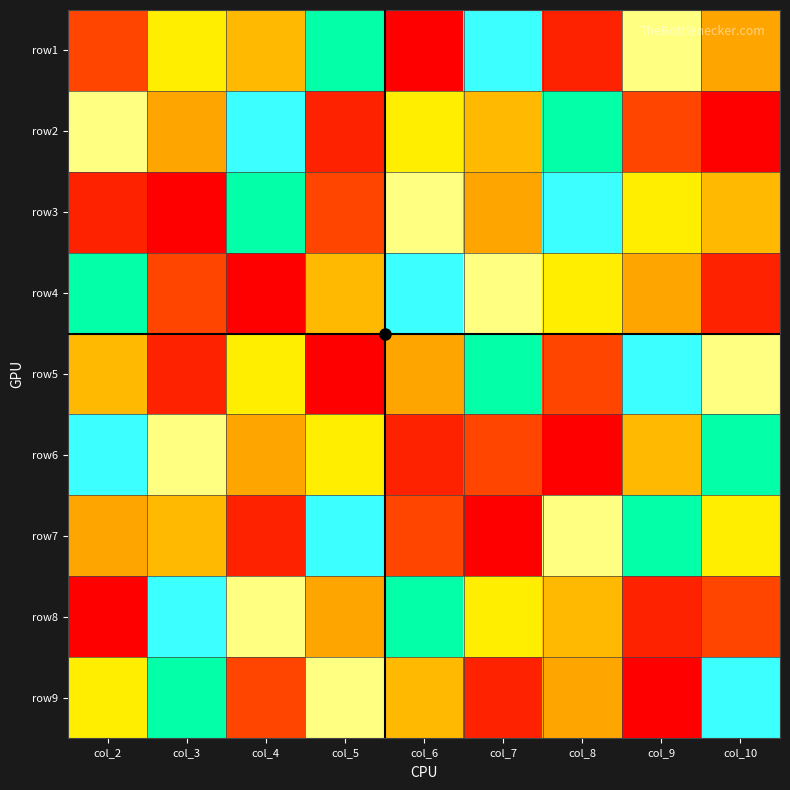

At how many categories does at least one series exceed 1?

9